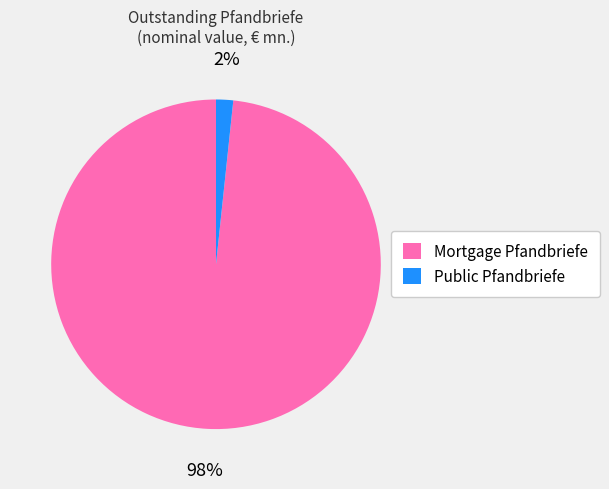

What percentage is the Mortgage Pfandbriefe slice, to the nearest percent?

98%